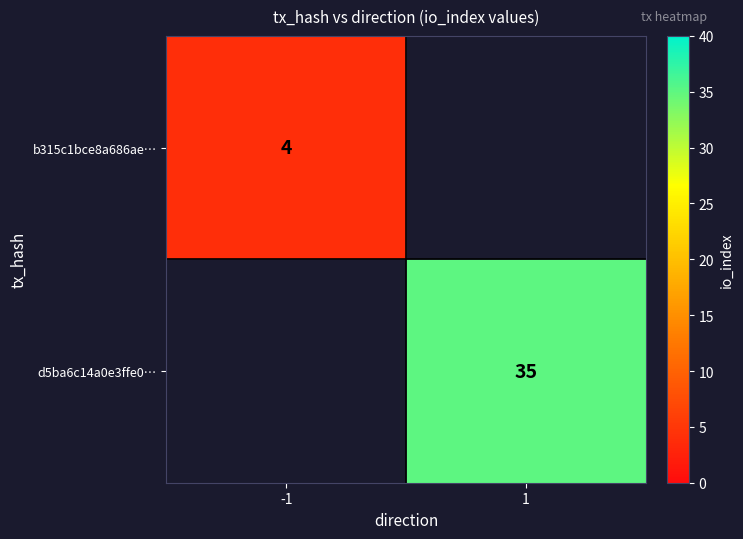

The value of b315c1bce8a686ae… at -1 is 3. True or false?

False